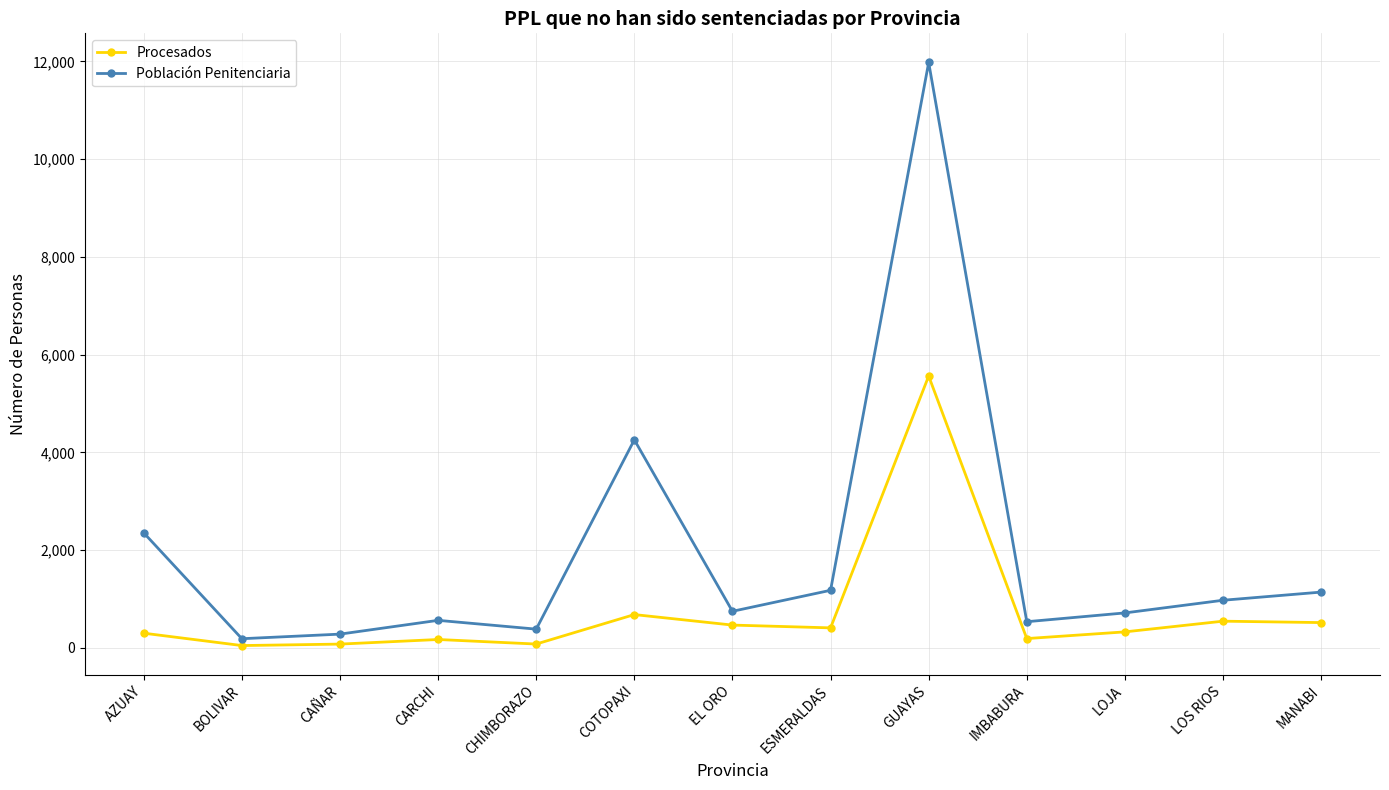

Which category has the highest value across all series?

GUAYAS